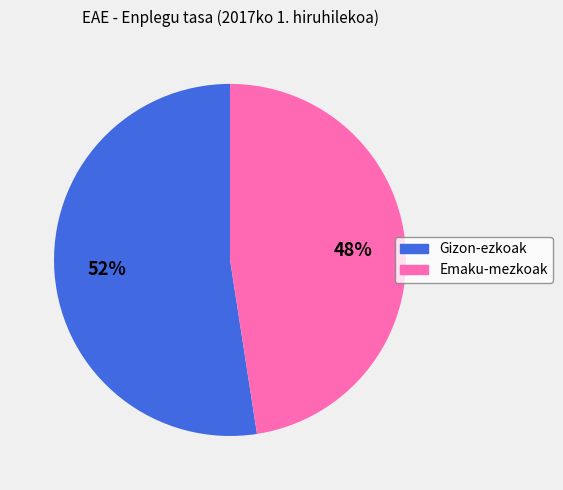

Count the number of slices in the pie.

2